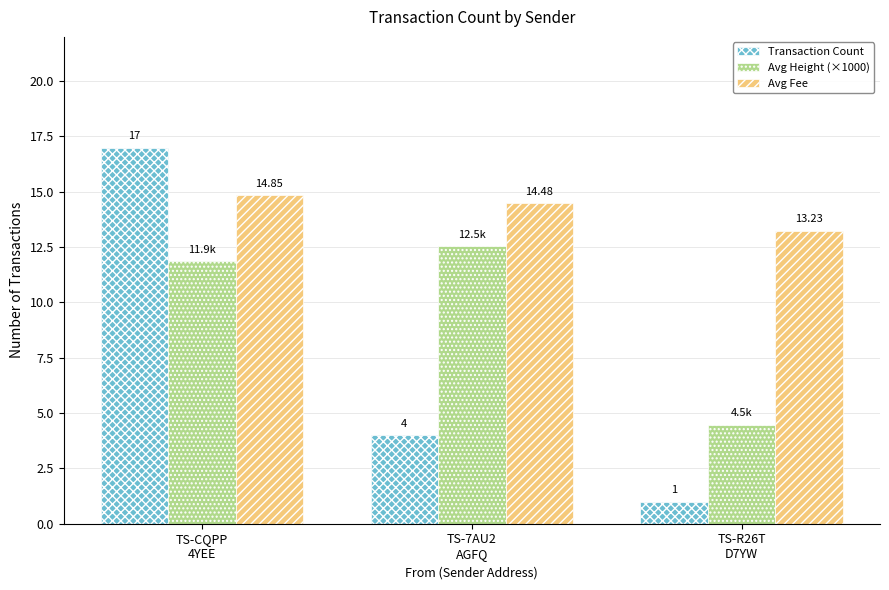

How many series are shown in this chart?

3